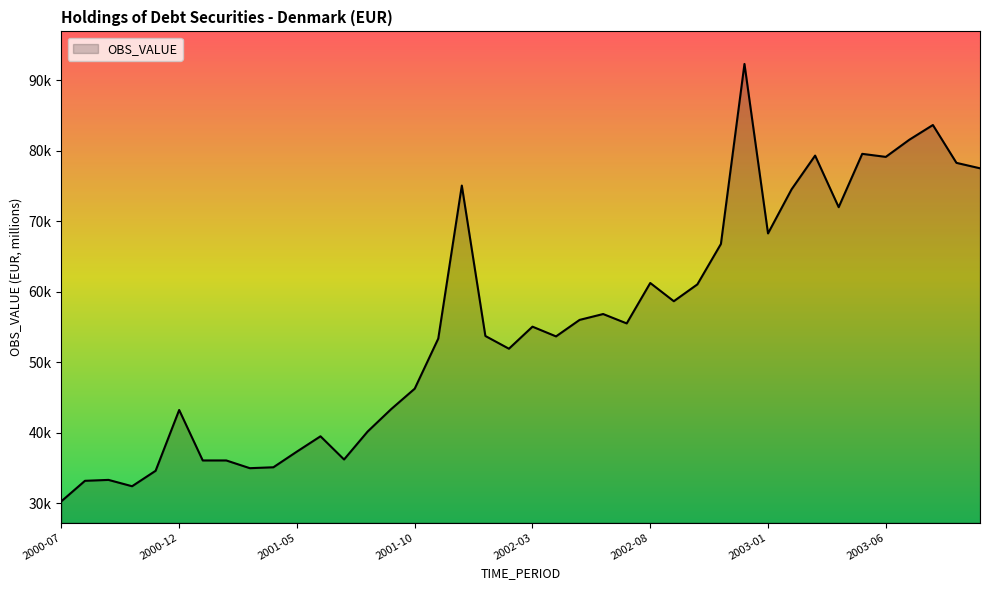

What is the label of the 7th point from the left?

2001-01